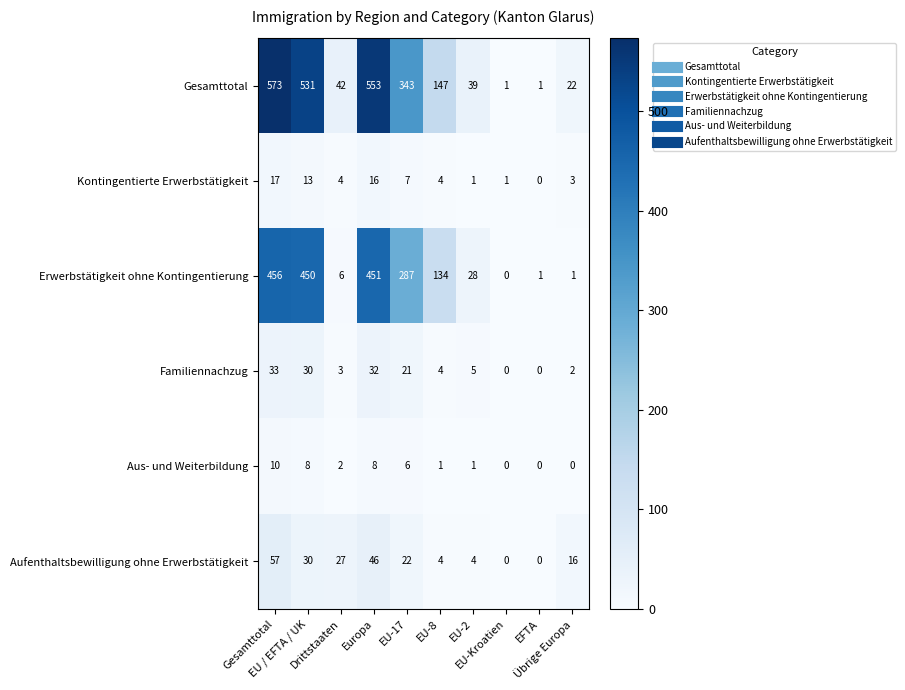

How many series are shown in this chart?

6